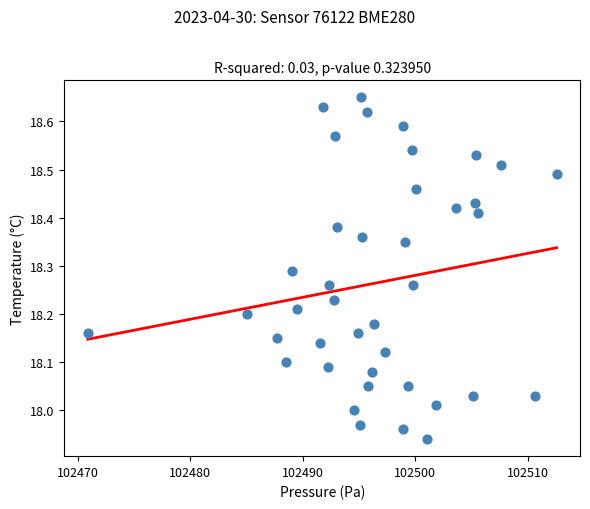

What is the range of Y values (max minus min)?

0.7